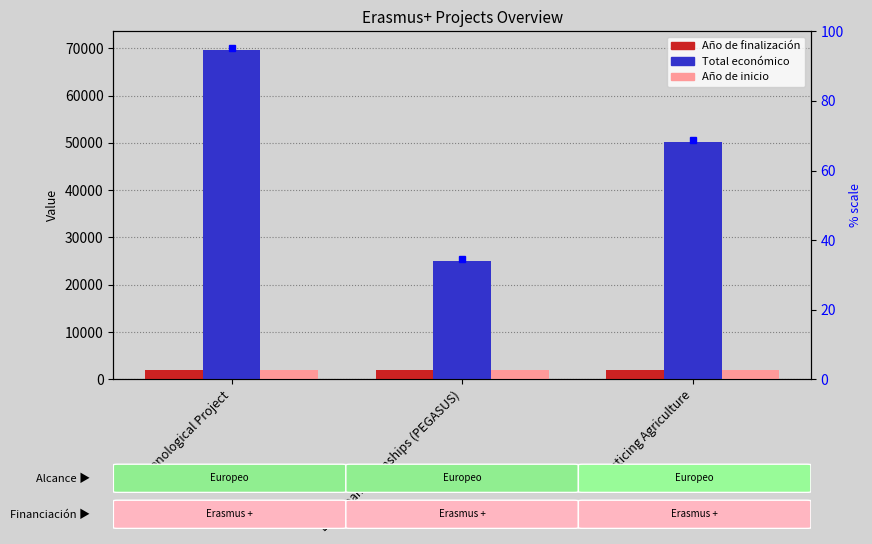

At which category does the chart reach its minimum across all series?

Oenological Project